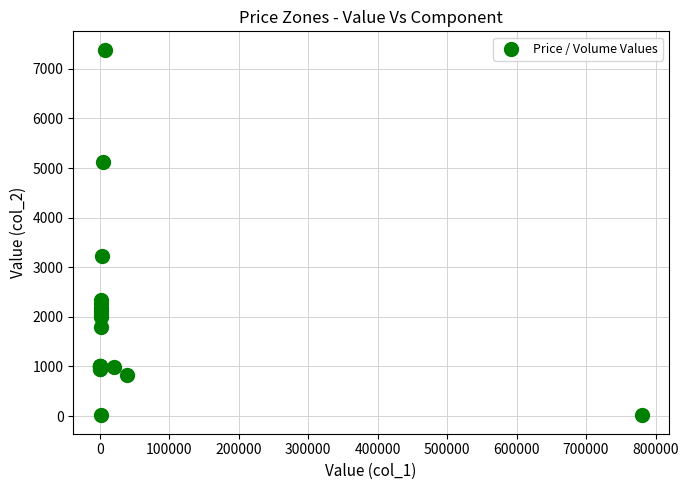

What Y value in the scatter plot is closest to 3699?

3231.7